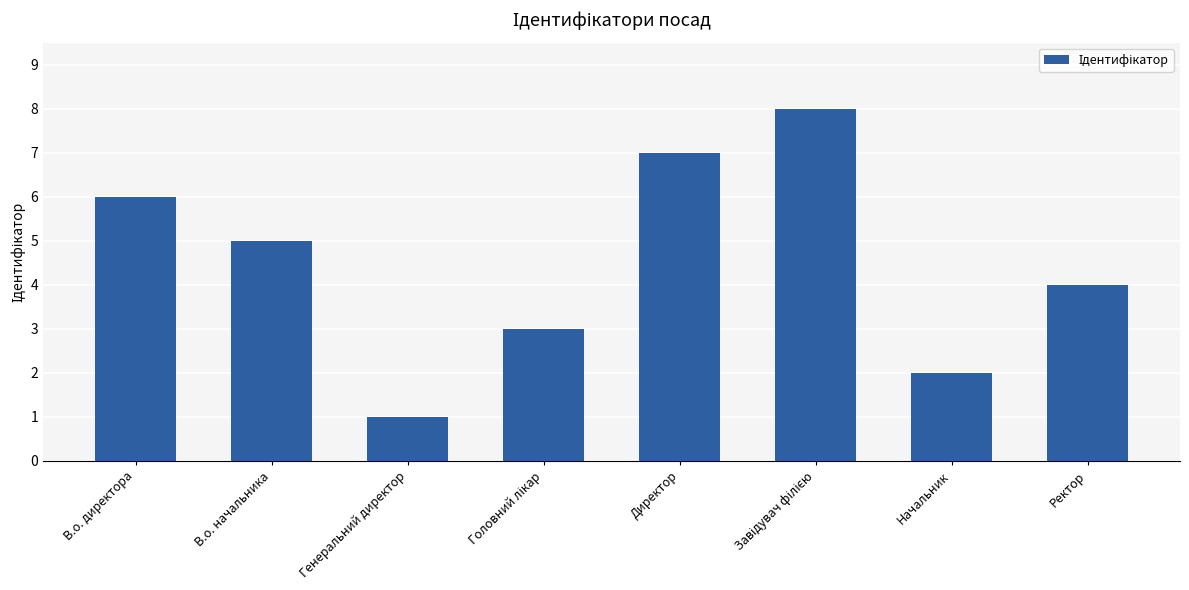

What is the maximum value shown in the chart?

8